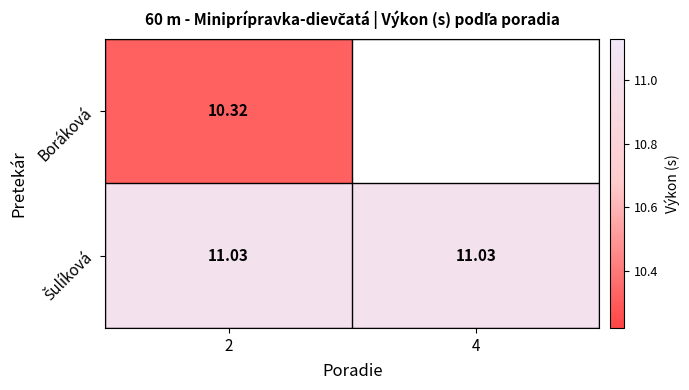

The Boráková series shows 2.6 at 2. True or false?

False